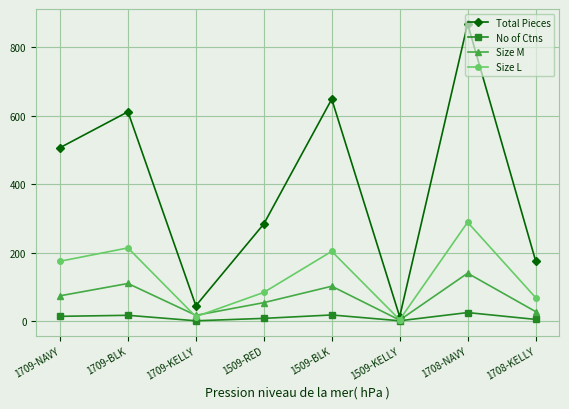

What is the difference between the second highest and second lowest values in the Total Pieces series?

604